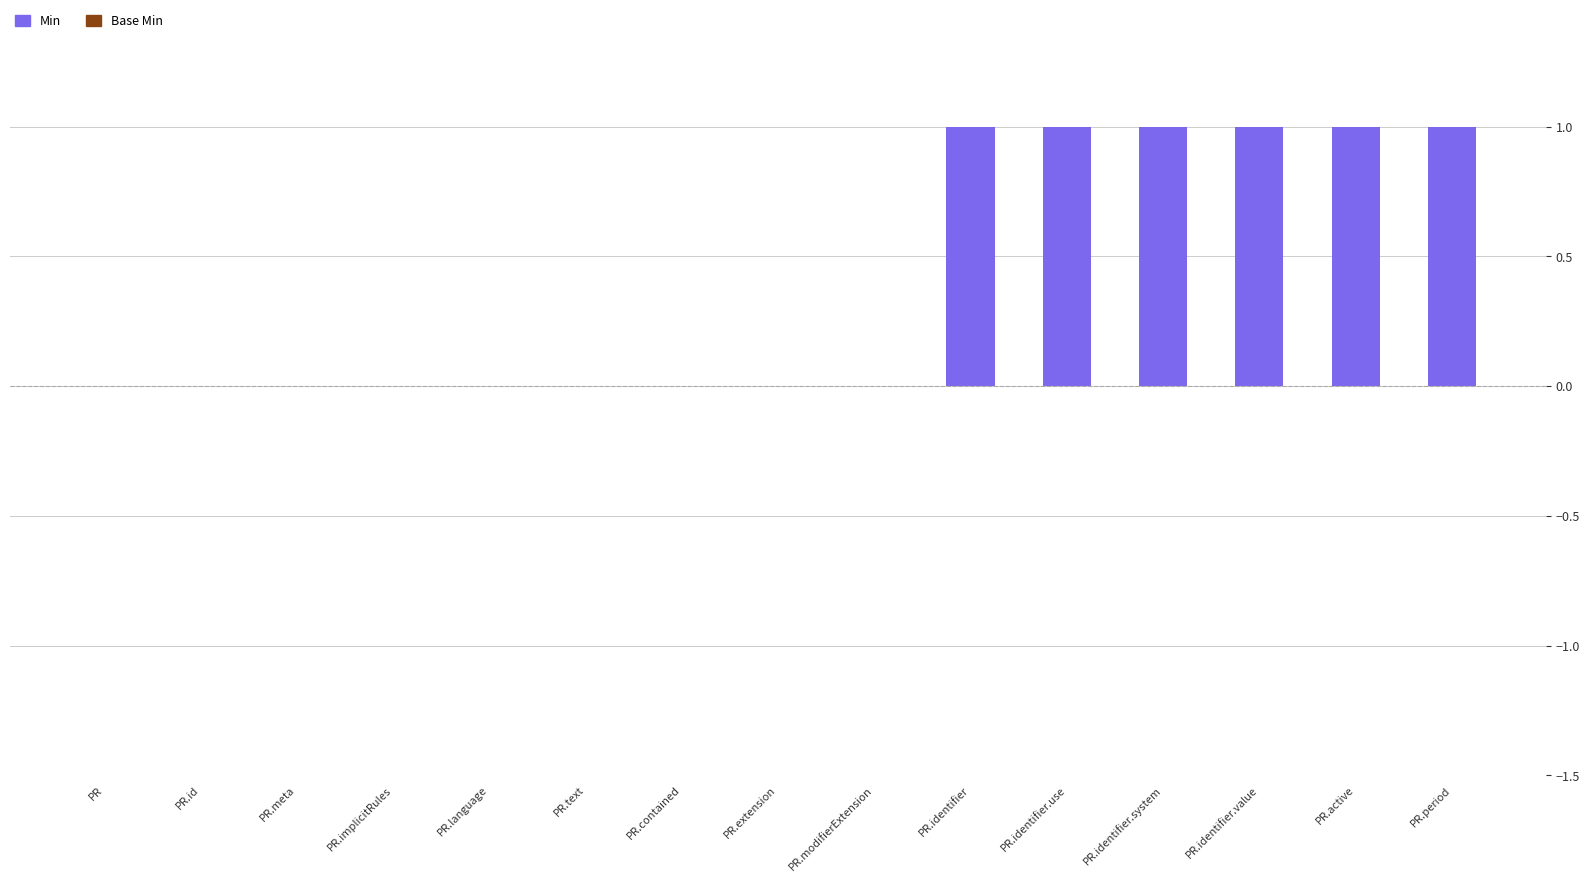

Between PR.identifier.value and PR.contained, which is larger?

PR.identifier.value